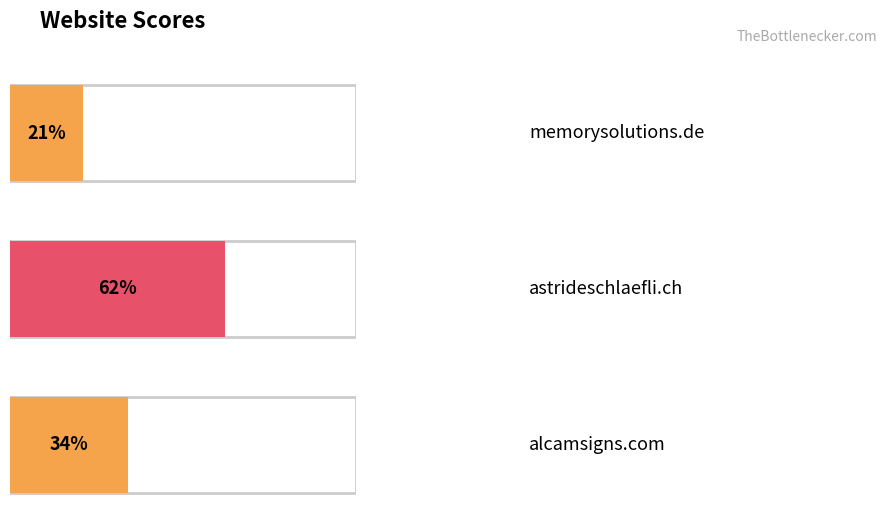

List the labels in order of value, largest first.

astrideschlaefli.ch, alcamsigns.com, memorysolutions.de